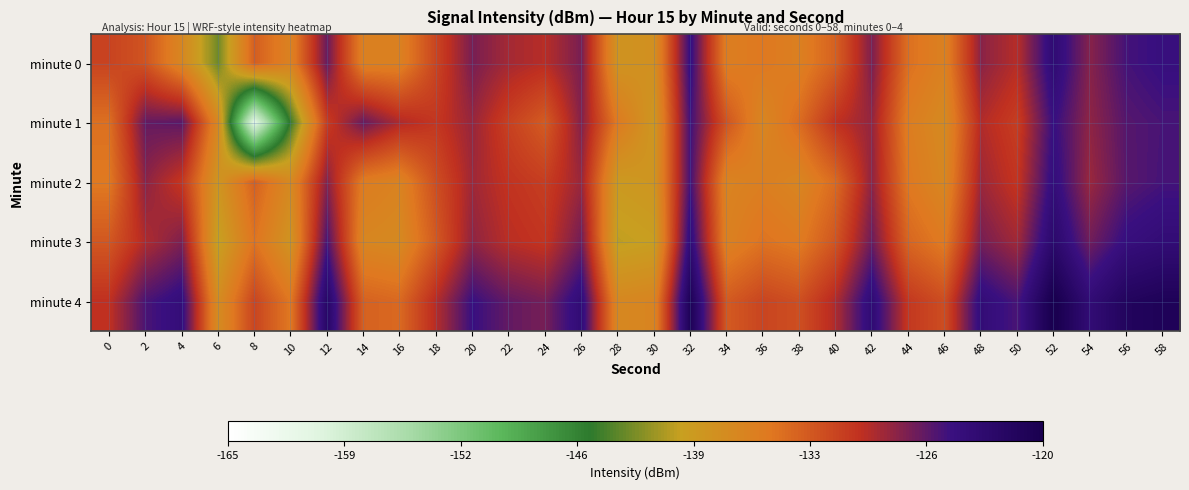

What is the maximum value shown in the chart?

-119.7